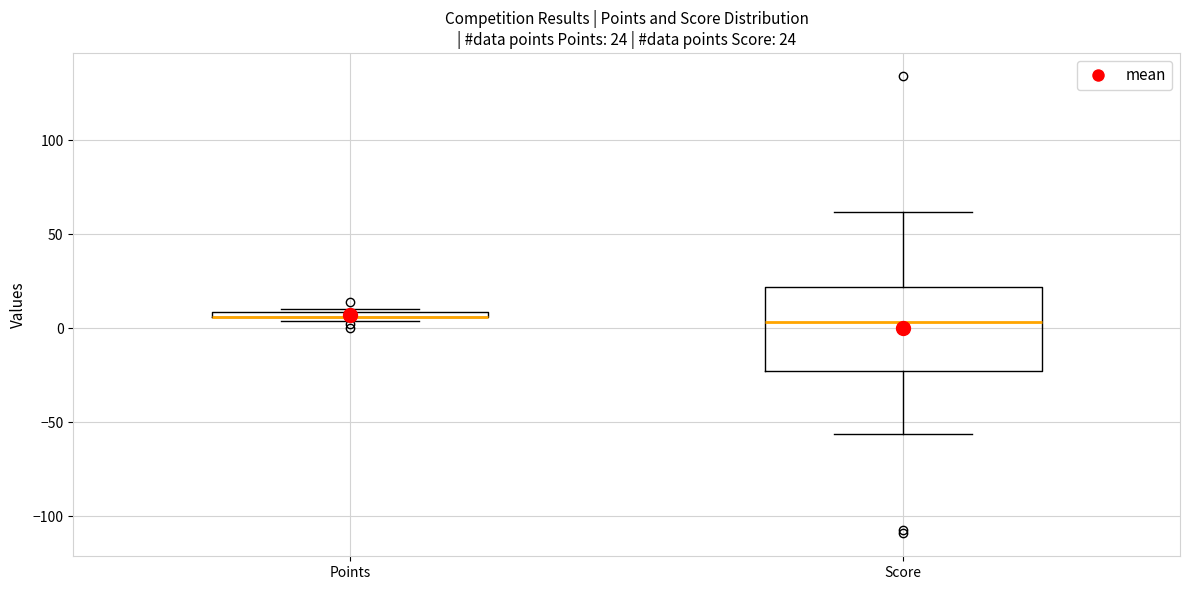

Comparing the boxes themselves (not the whiskers), which one is the tallest?

Score